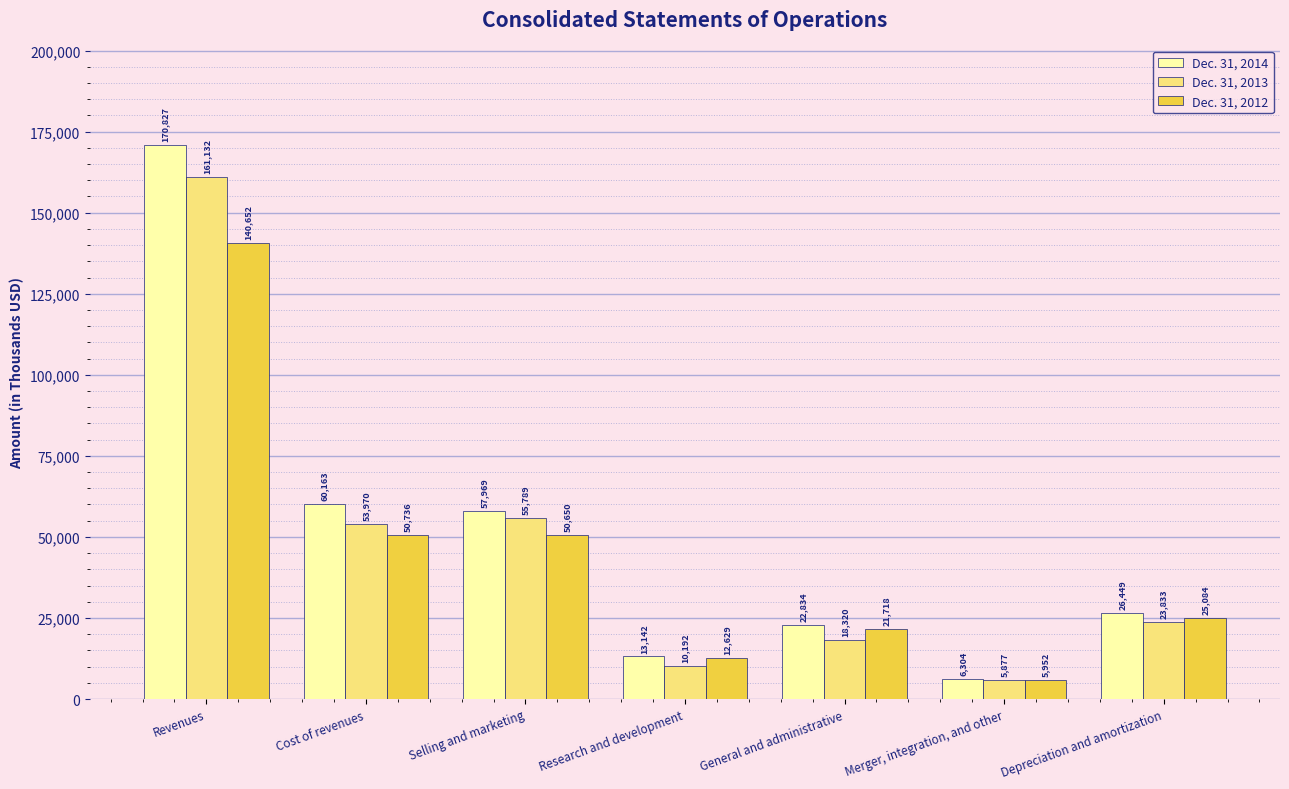

Does the chart contain stacked bars?

No